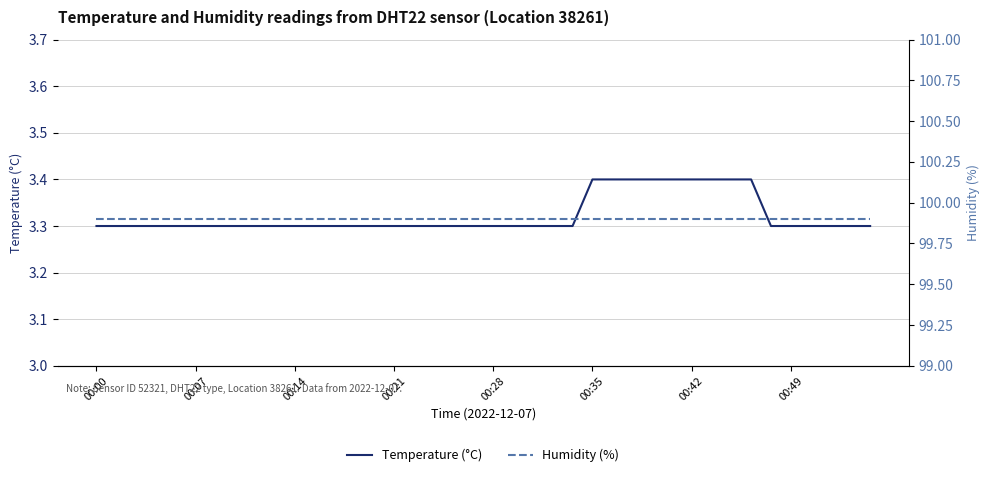

How many lines are shown in the chart?

2